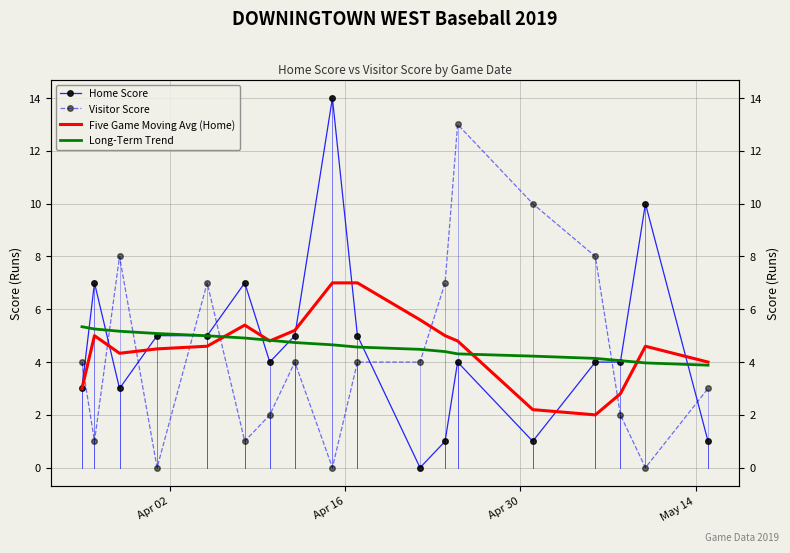

Reading left to right, what are all the values shown in this chart?

Home Score: 3.0	7.0	3.0	5.0	5.0	7.0	4.0	5.0	14.0	5.0	0.0	1.0	4.0	1.0	4.0	4.0	10.0	1.0
Visitor Score: 4.0	1.0	8.0	0.0	7.0	1.0	2.0	4.0	0.0	4.0	4.0	7.0	13.0	10.0	8.0	2.0	0.0	3.0
Five Game Moving Avg (Home): 3.0	5.0	4.3	4.5	4.6	5.4	4.8	5.2	7.0	7.0	5.6	5.0	4.8	2.2	2.0	2.8	4.6	4.0
Long-Term Trend: 5.3	5.3	5.2	5.1	5.0	4.9	4.8	4.7	4.7	4.6	4.5	4.4	4.3	4.2	4.1	4.1	4.0	3.9